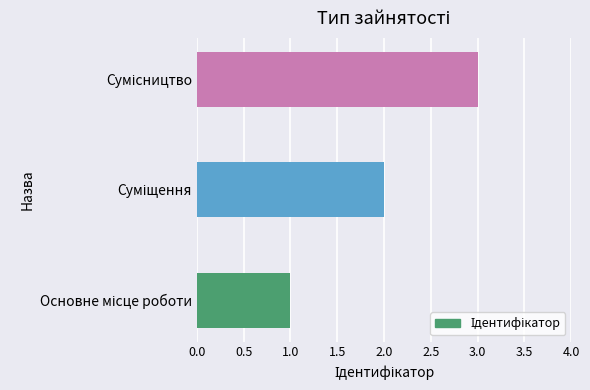

What is the sum of all values?

6